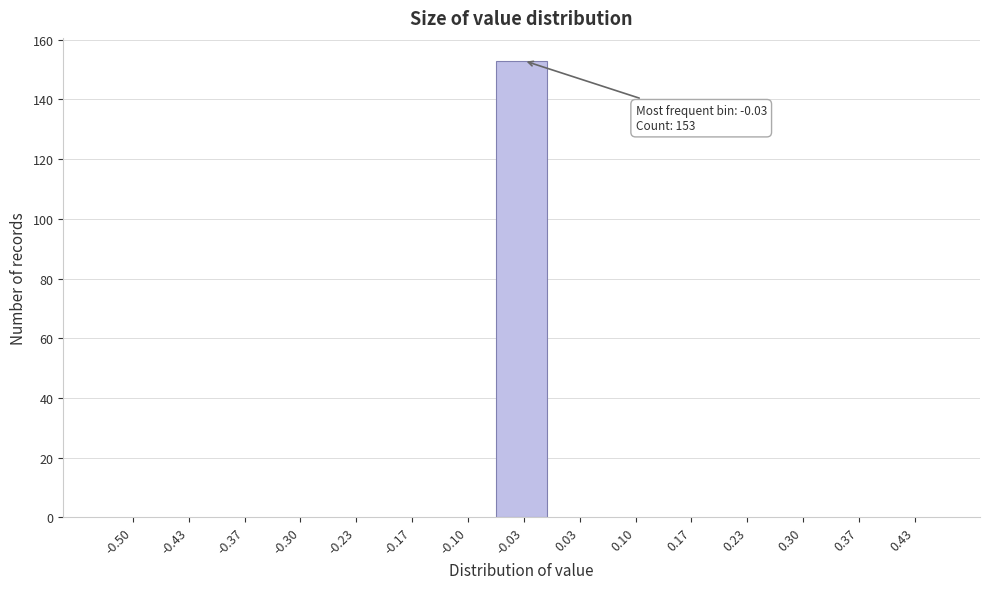

Reading left to right, extract all data points from this chart.

-0.50=0	-0.43=0	-0.37=0	-0.30=0	-0.23=0	-0.17=0	-0.10=0	-0.03=153	0.03=0	0.10=0	0.17=0	0.23=0	0.30=0	0.37=0	0.43=0